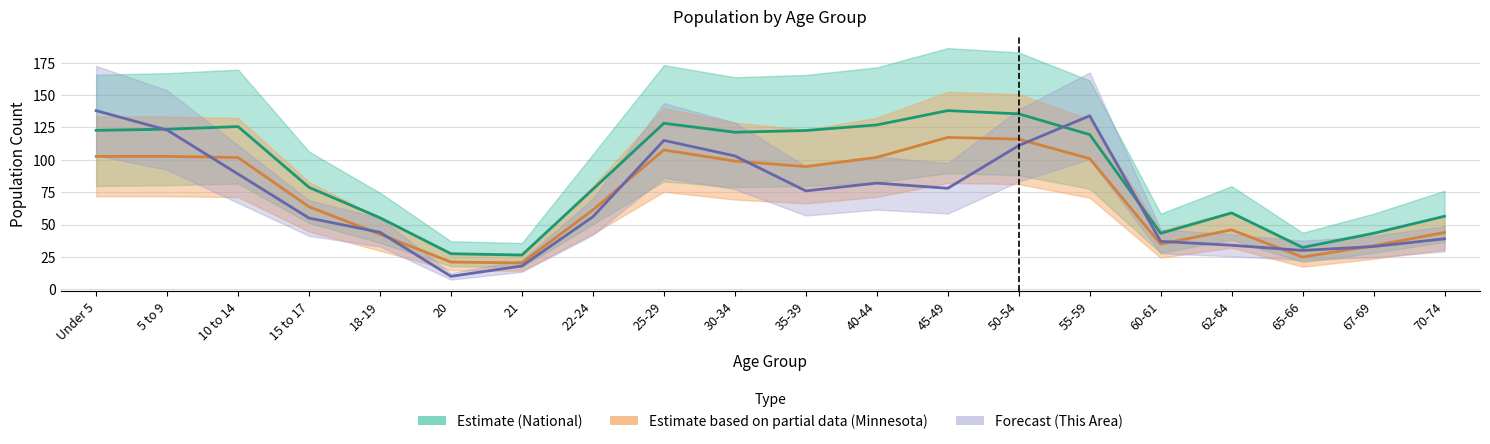

How many interior local valleys does the National series have?

4